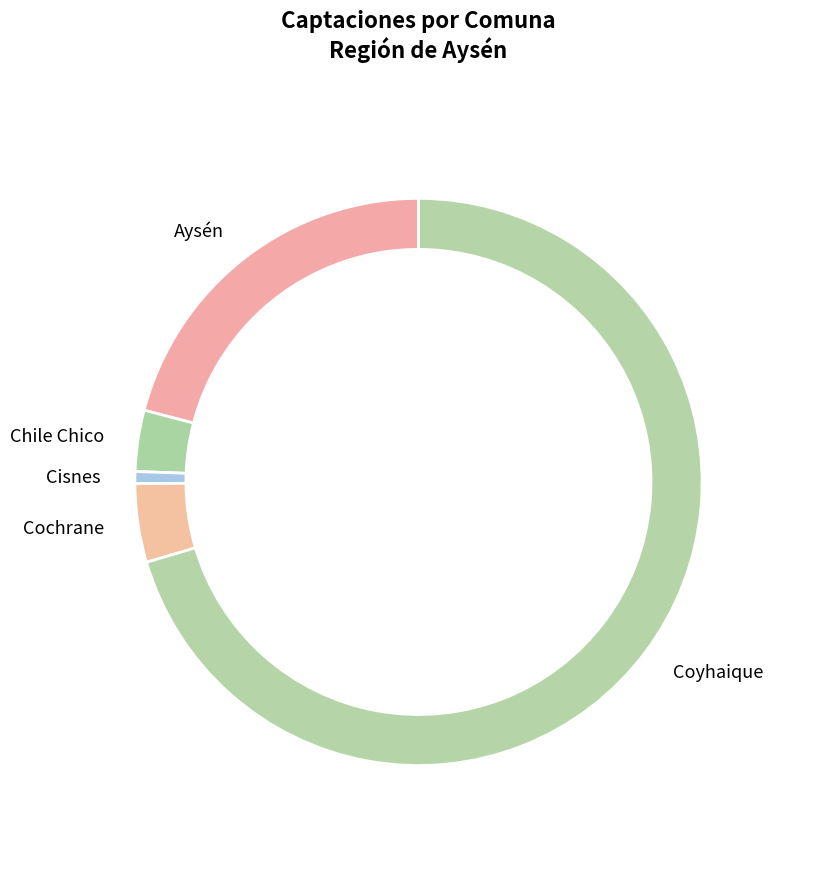

Which has a higher value, Chile Chico or Cisnes?

Chile Chico